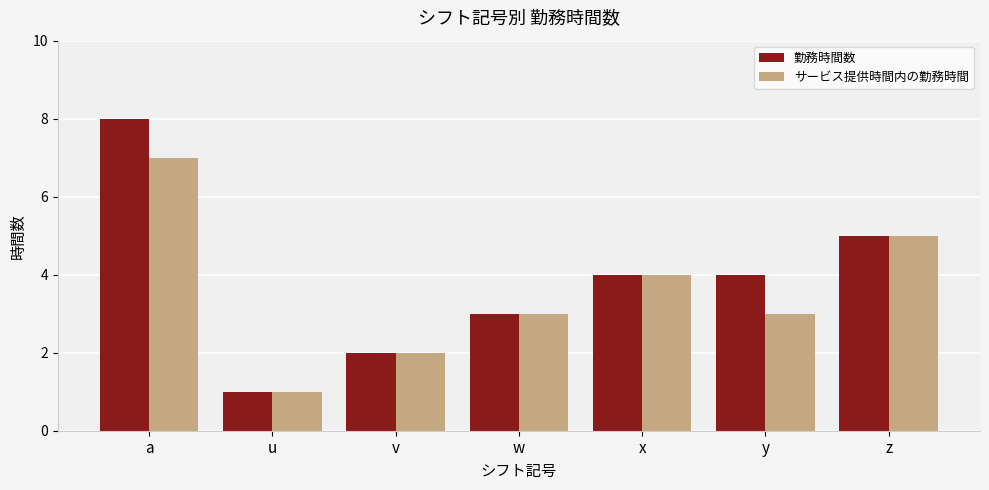

Are the bars grouped side by side (vs. stacked)?

Yes